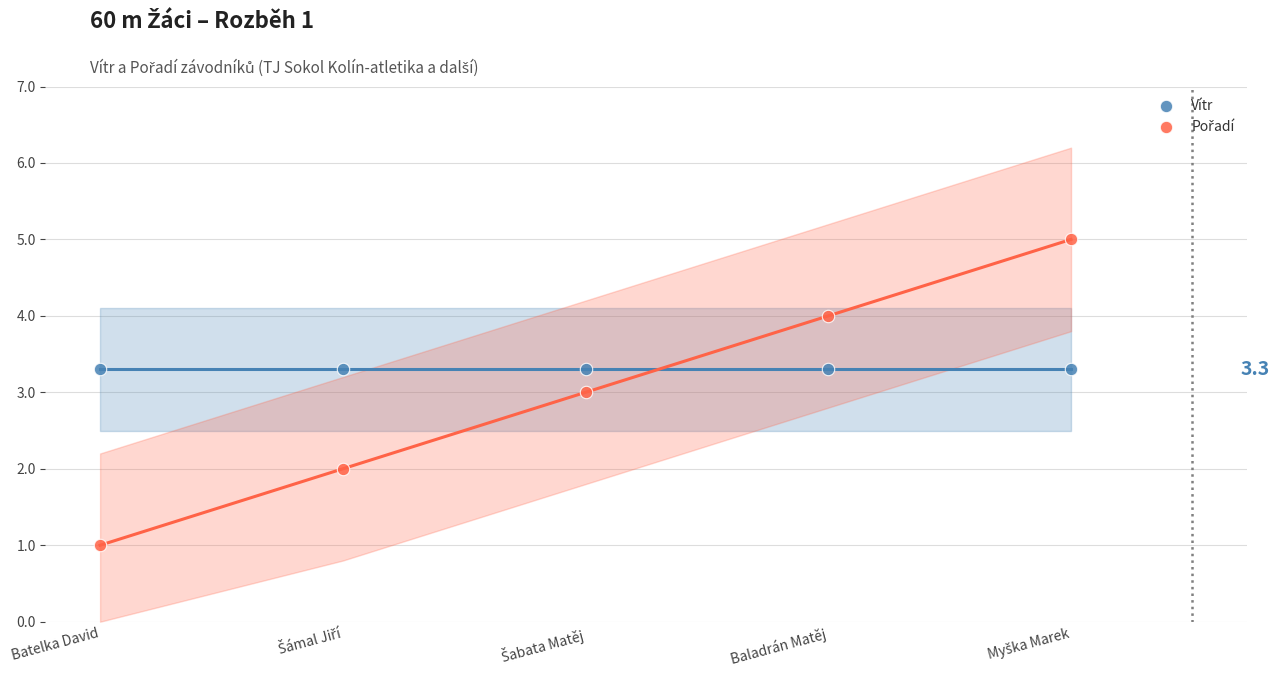

How many data points are displayed?

10